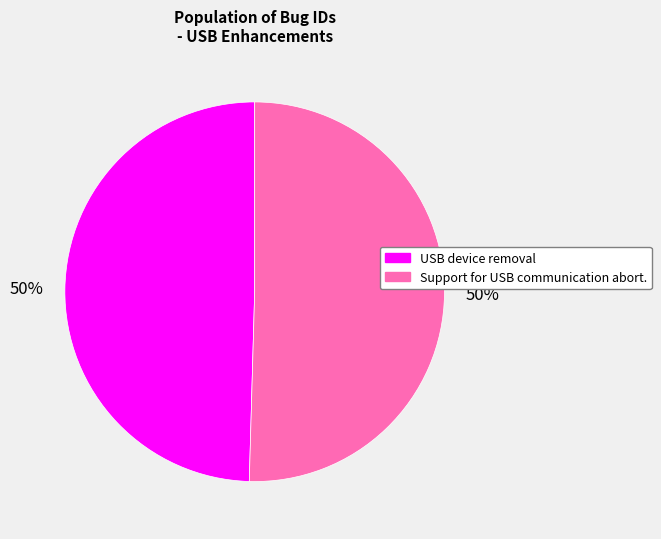

Is it true that USB device removal is 37% of the pie?

False